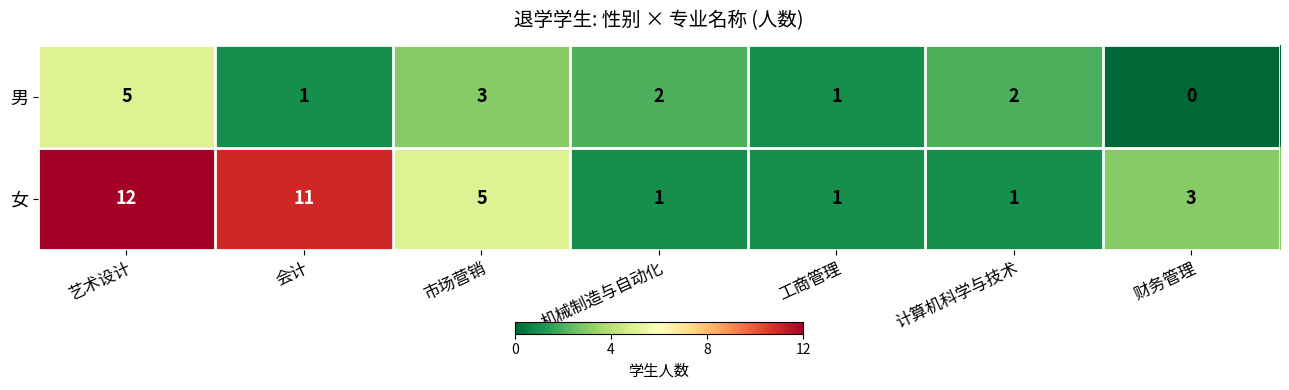

At which label is 女 closest to 6?

市场营销